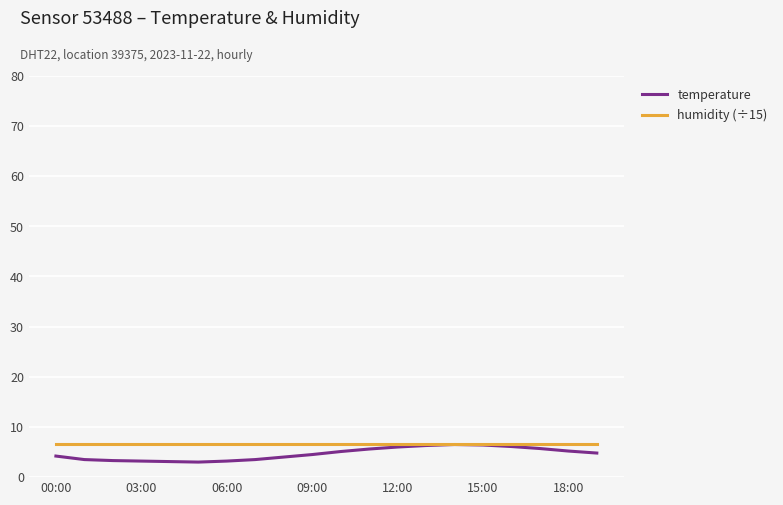

What is the greatest value displayed?

6.7